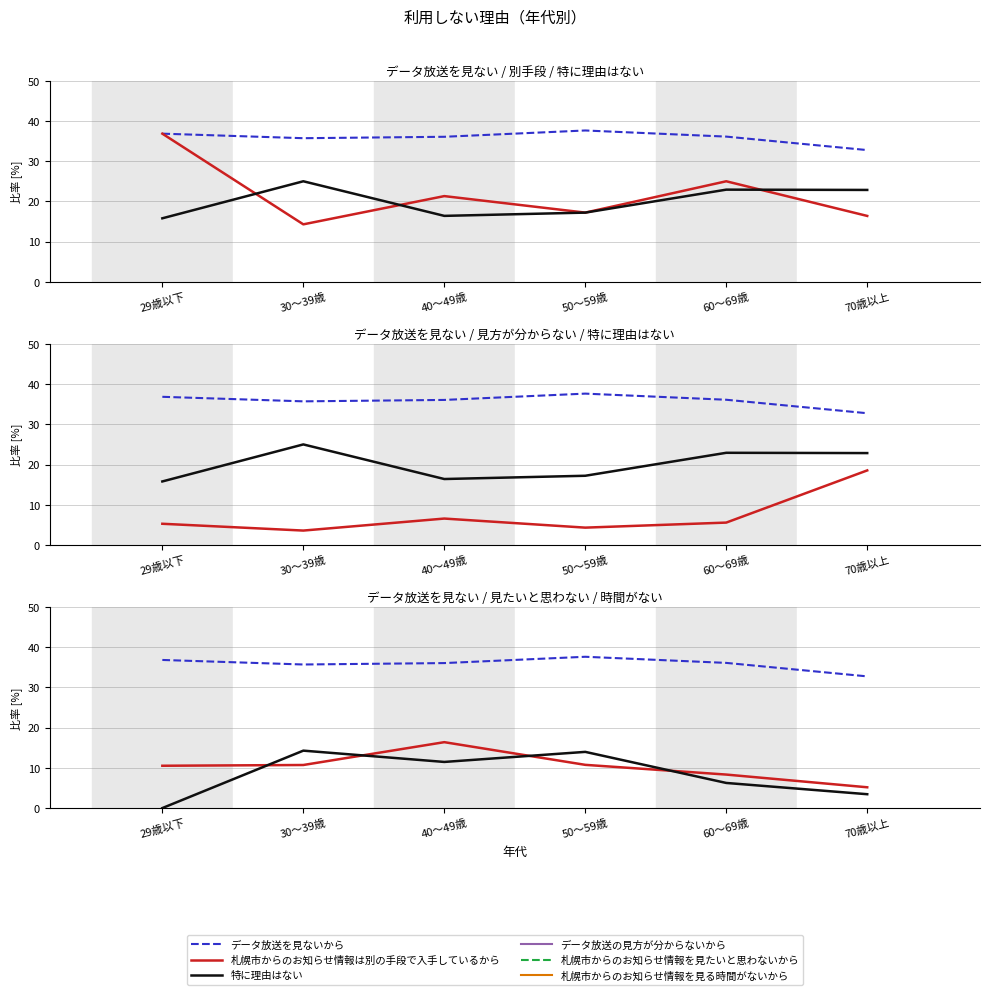

Rank the series by their maximum value, from lowest to highest.

札幌市からのお知らせ情報を見る時間がないから, 札幌市からのお知らせ情報を見たいと思わないから, データ放送の見方が分からないから, 特に理由はない, 札幌市からのお知らせ情報は別の手段で入手しているから, データ放送を見ないから